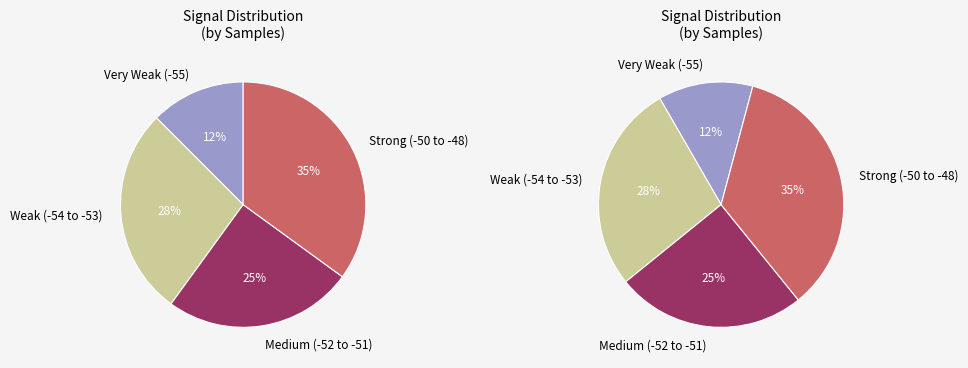

Is the sum of 27 and 13 greater than half?

No